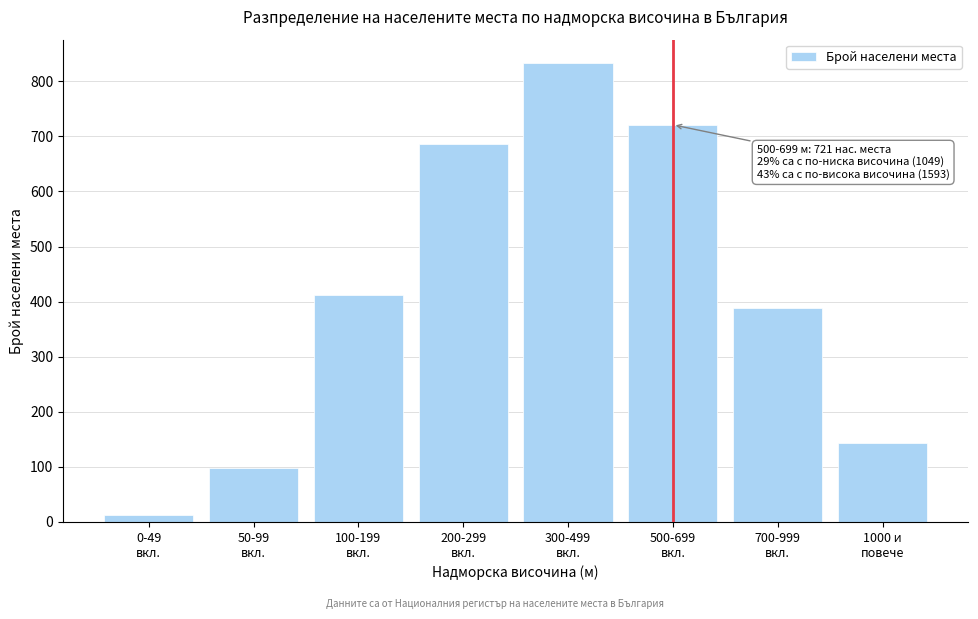

Reading left to right, transcribe all the data shown in this chart.

12	98	412	687	834	721	389	143